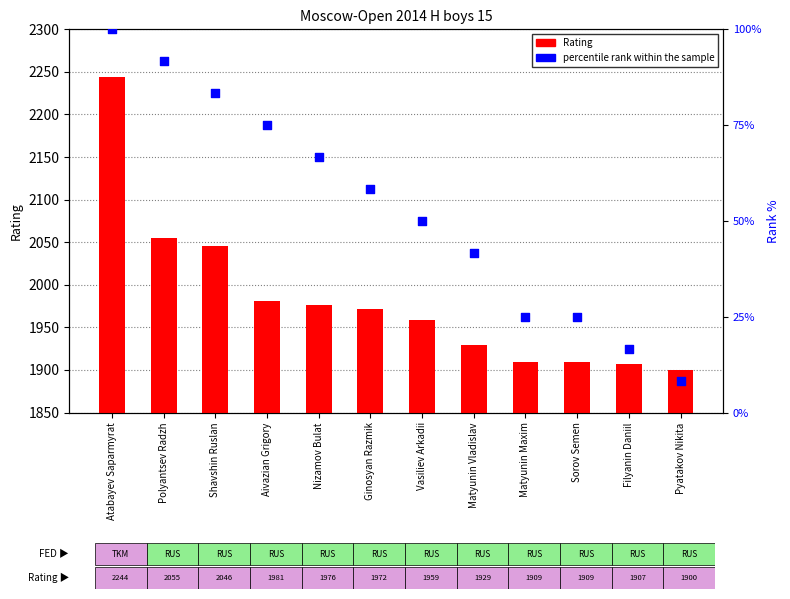

What are all the series names shown in the legend?

Rating, percentile rank within the sample